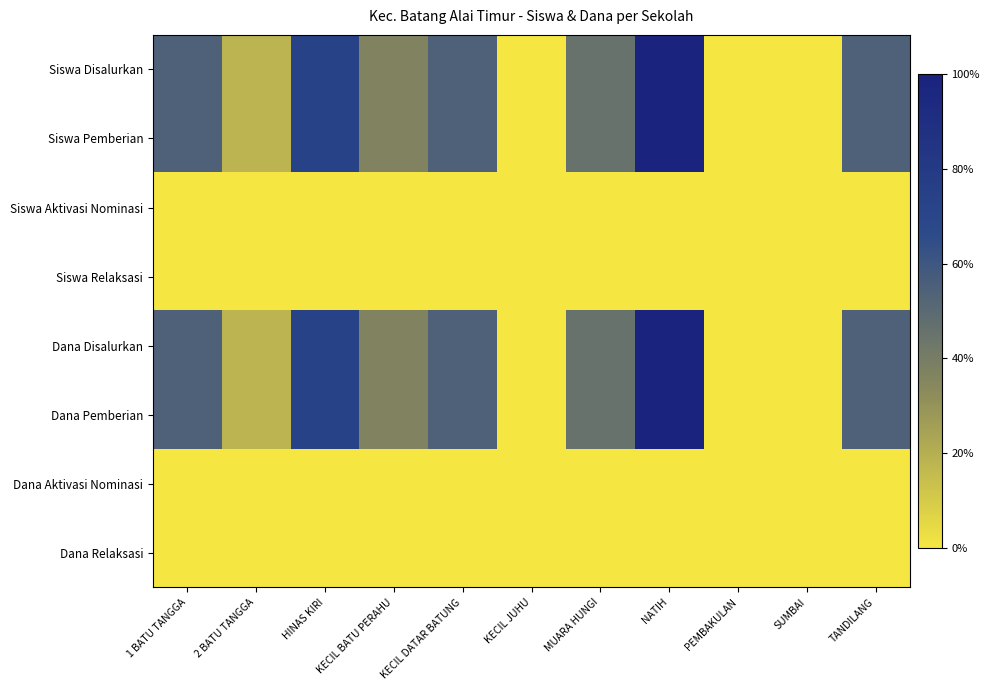

Which series has the largest total across all categories?

Siswa Disalurkan